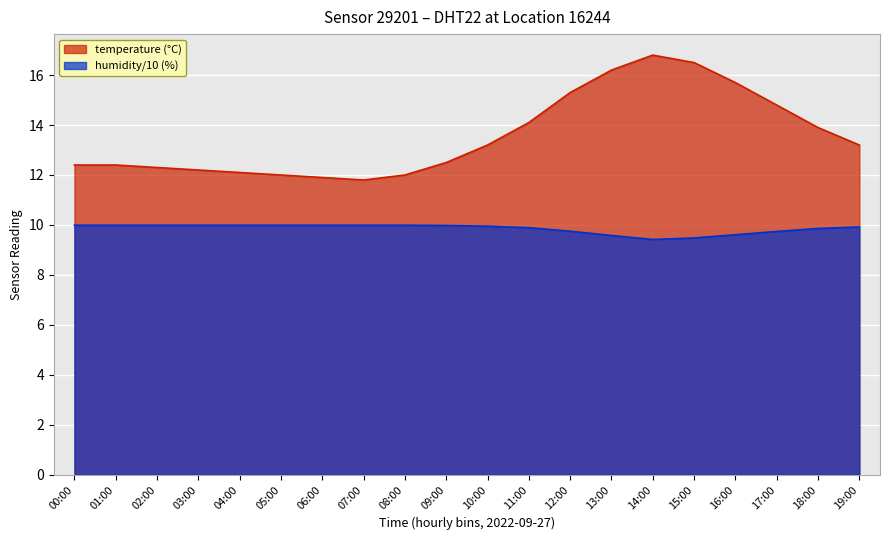

Rank the categories by humidity value from highest to lowest.

00:00, 01:00, 02:00, 03:00, 04:00, 05:00, 06:00, 07:00, 08:00, 09:00, 10:00, 19:00, 11:00, 18:00, 12:00, 17:00, 16:00, 13:00, 15:00, 14:00